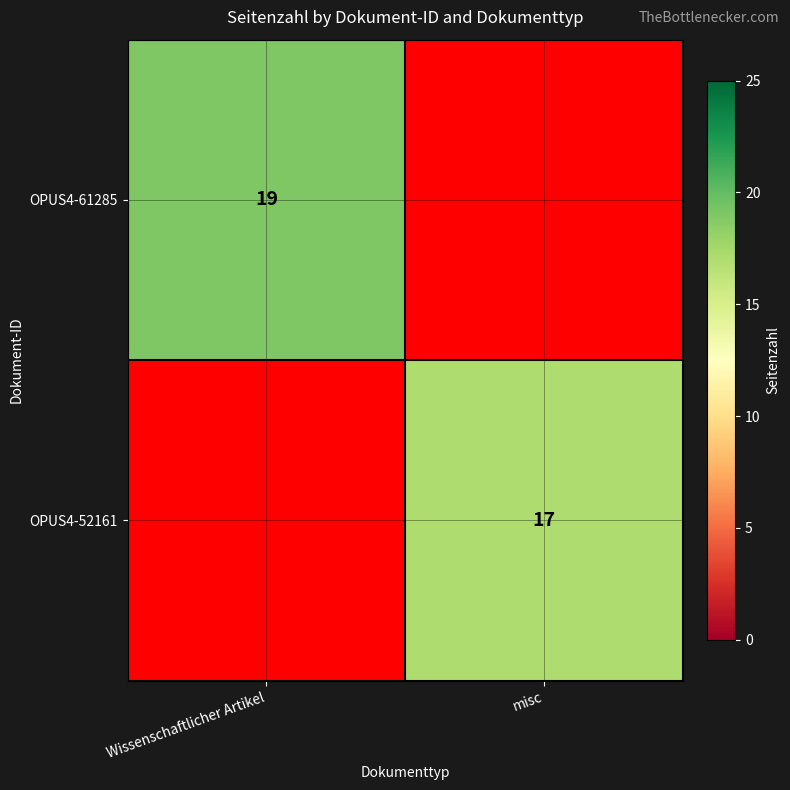

Is the value of OPUS4-61285 at Wissenschaftlicher Artikel greater than the value of OPUS4-52161 at misc?

Yes